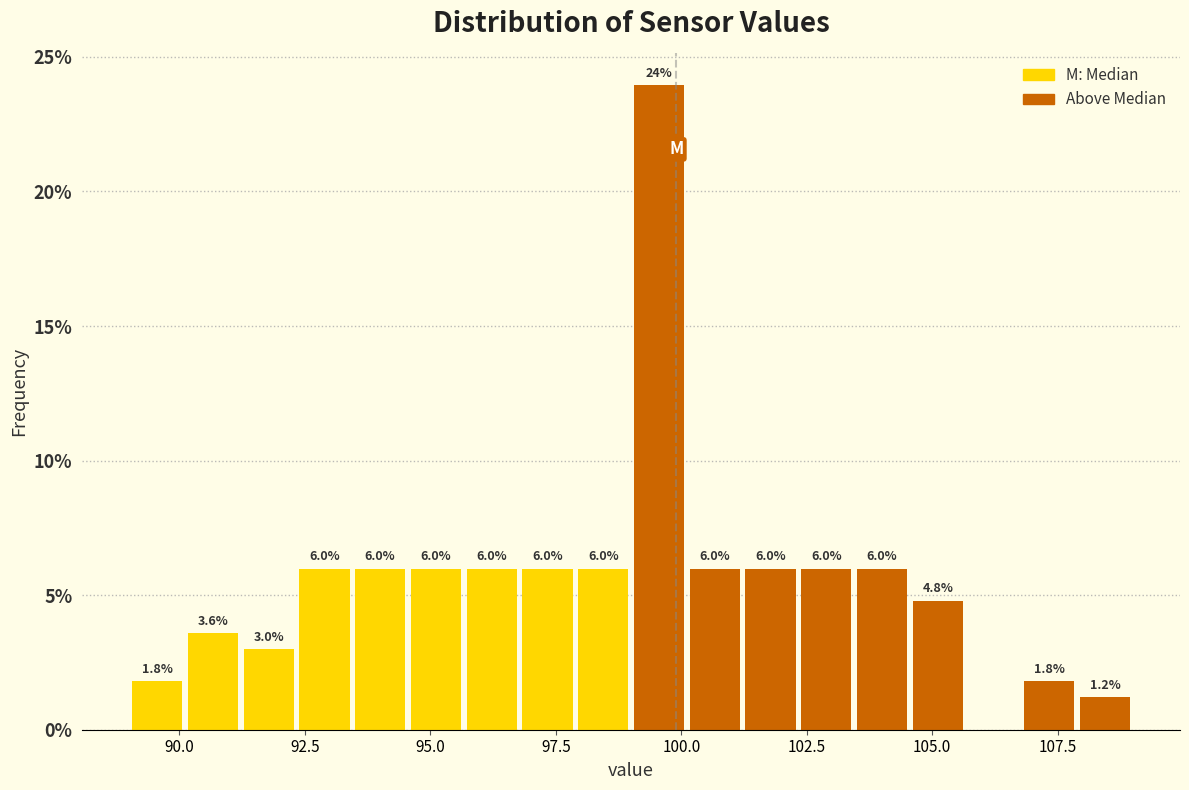

Read against the x-axis, roughly where is the centre of the tallest bar?

99.5